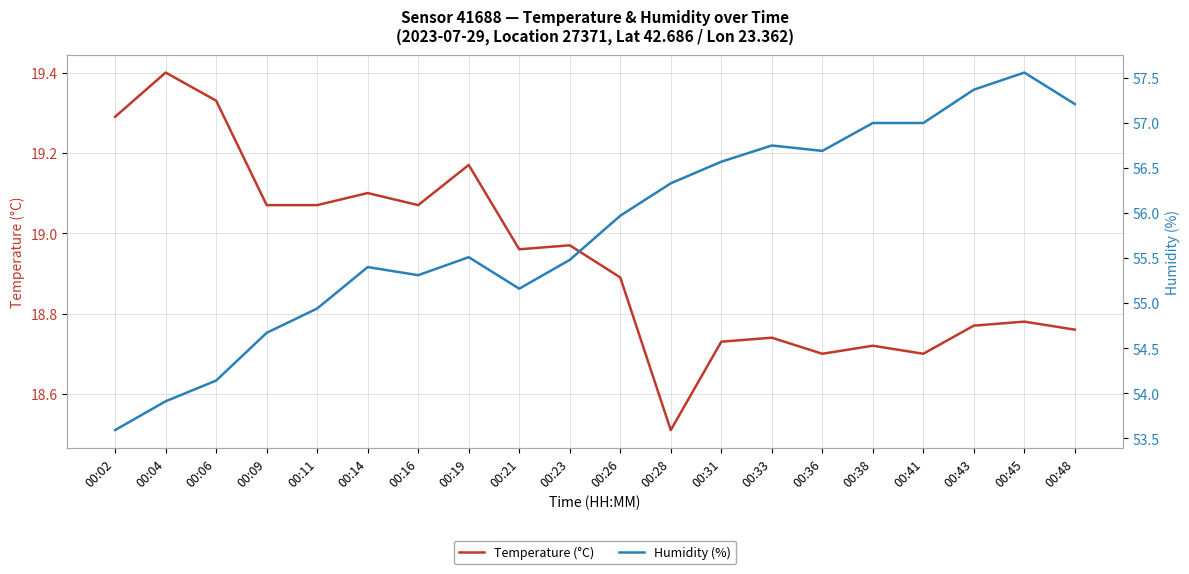

List the labels in order of Temperature (°C) value, smallest first.

00:28, 00:36, 00:41, 00:38, 00:31, 00:33, 00:48, 00:43, 00:45, 00:26, 00:21, 00:23, 00:09, 00:11, 00:16, 00:14, 00:19, 00:02, 00:06, 00:04